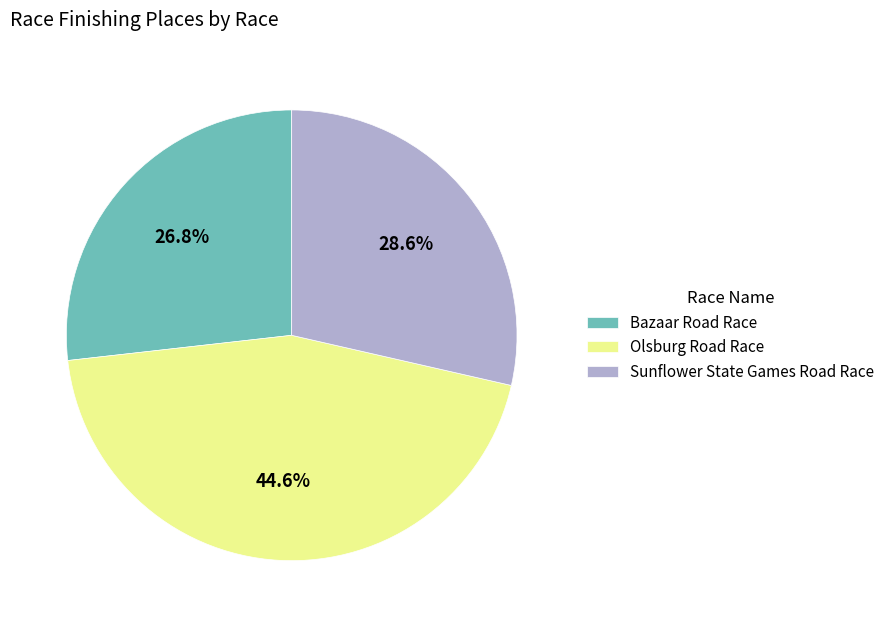

How many segments does this pie chart have?

3